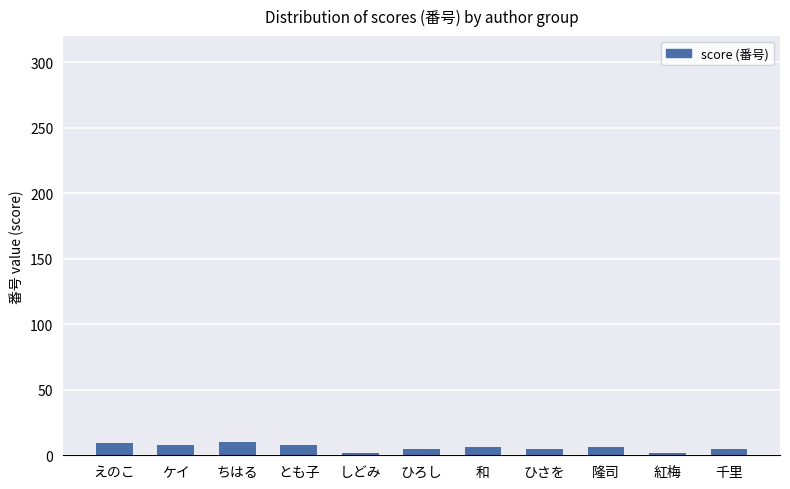

What is the change in value from しどみ to 隆司?

+4